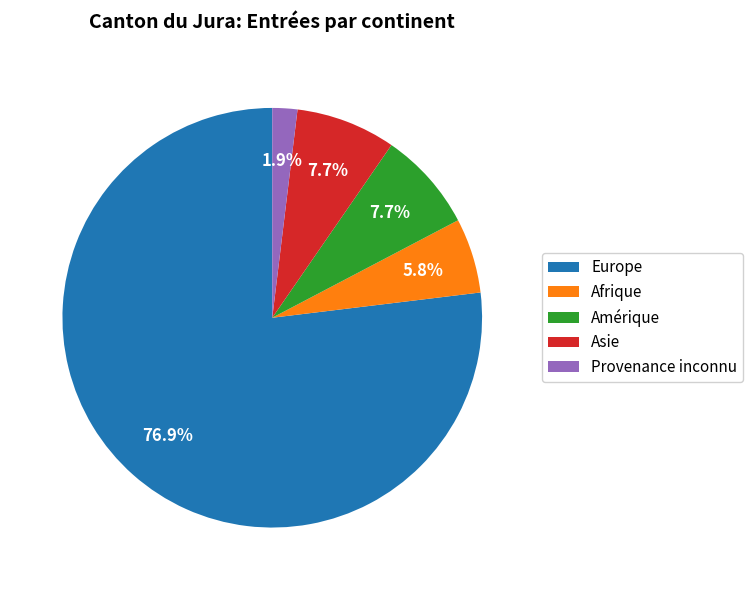

To the nearest percent, what percentage of the pie is Provenance inconnu?

2%